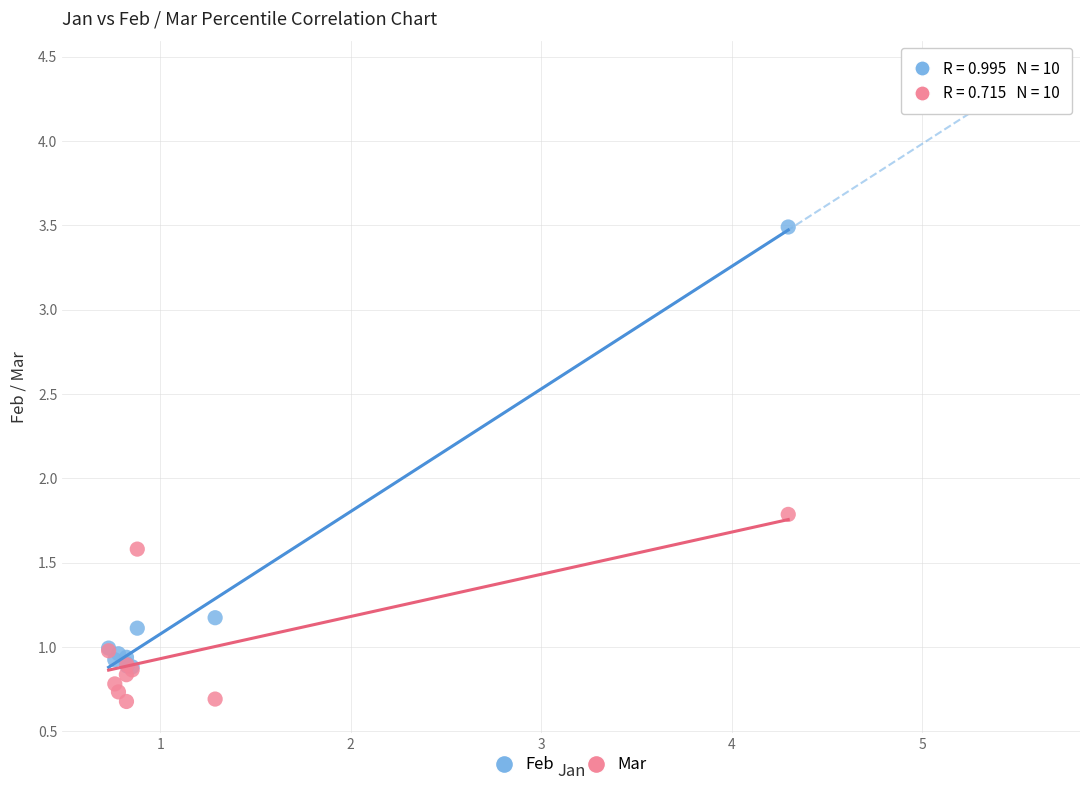

In the Feb series, what Y value is closest to 2?

1.2